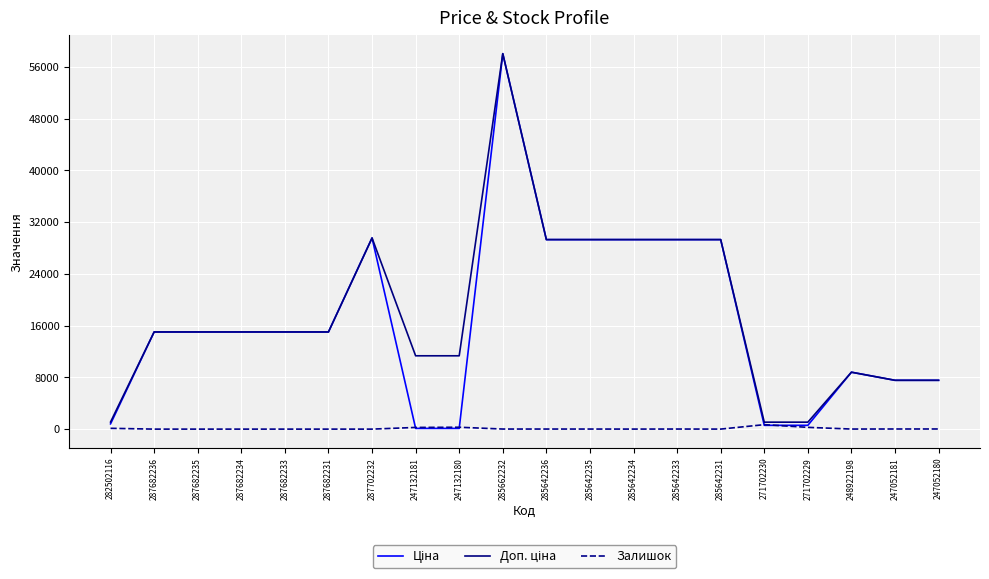

At which category is the sum across all series the highest?

285662232